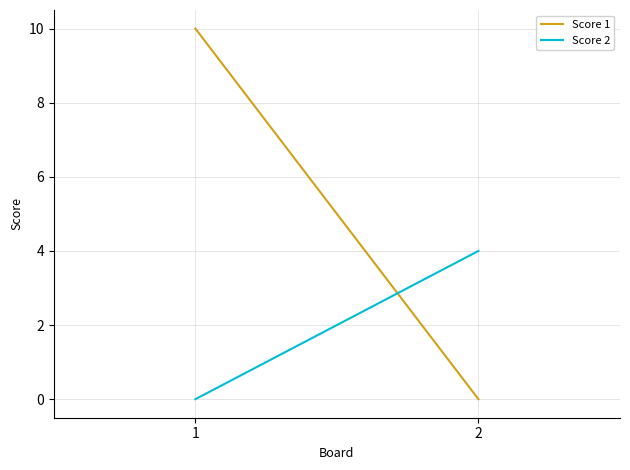

How many values in Score 1 are above zero?

1